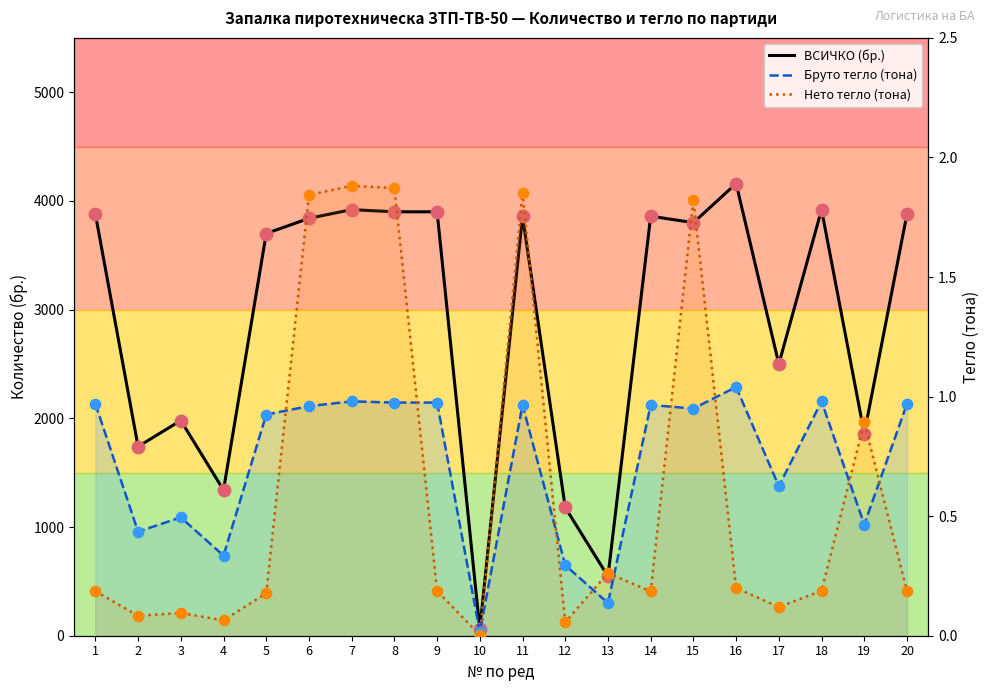

What is the total value across all series at 20?

3881.2